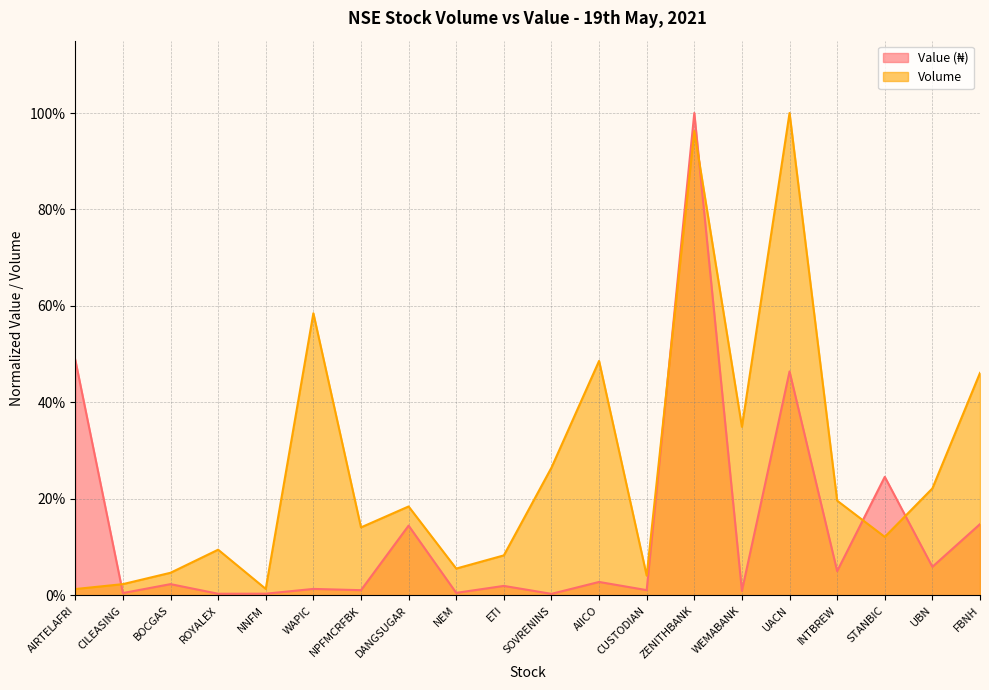

What are all the series names shown in the legend?

Value (₦), Volume